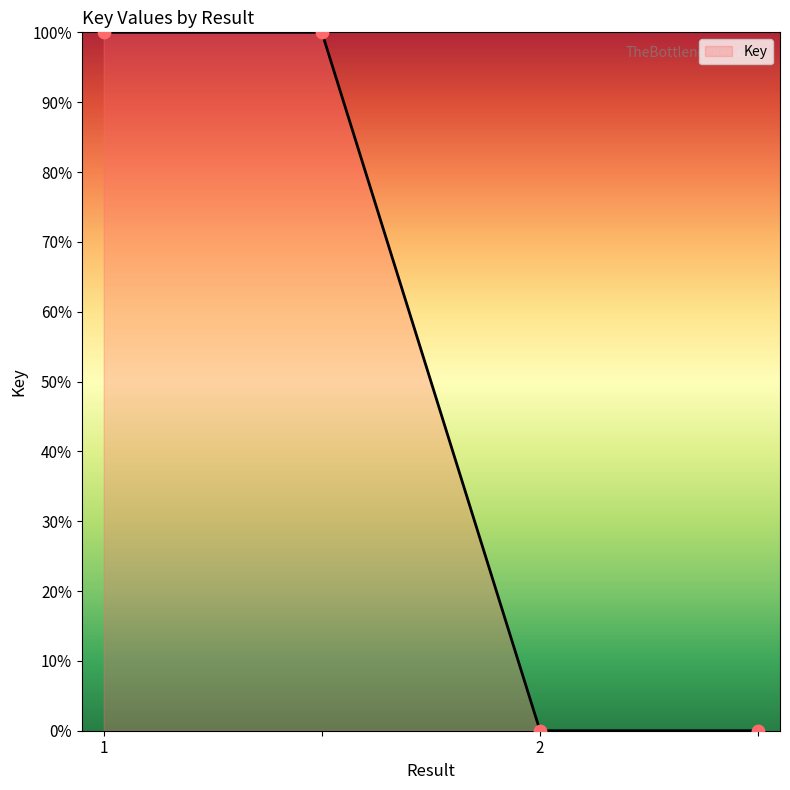

What is the difference between the second highest and second lowest values?

100